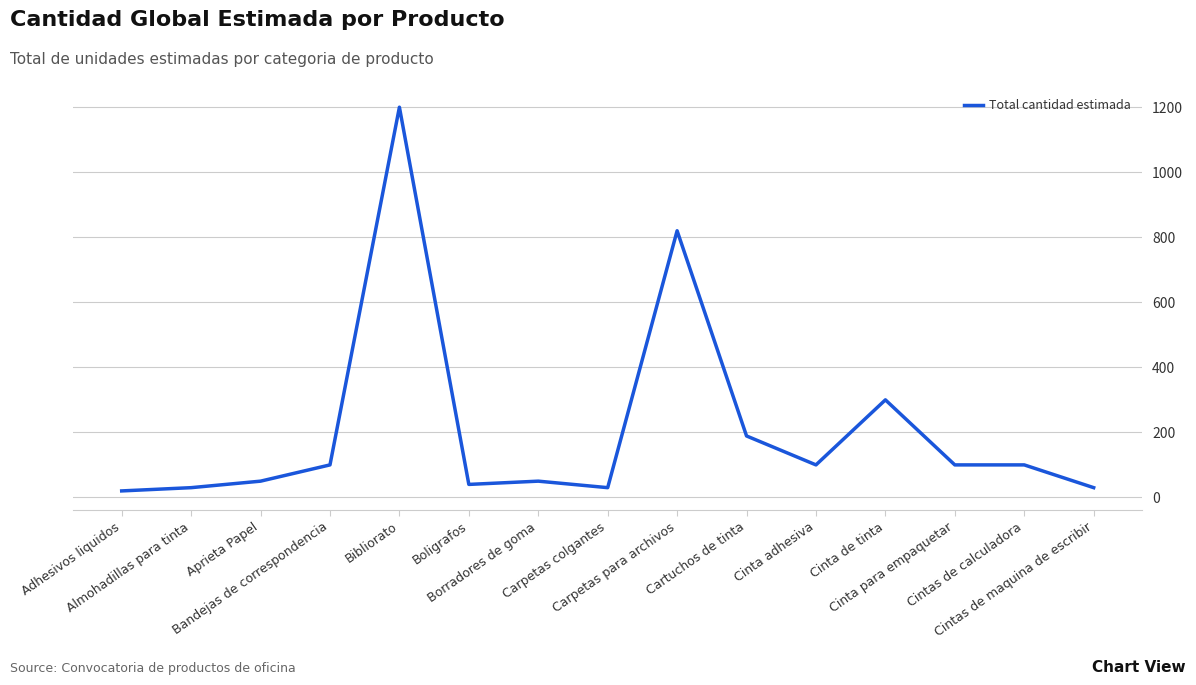

What is the change in value from Adhesivos liquidos to Bibliorato?

+1180